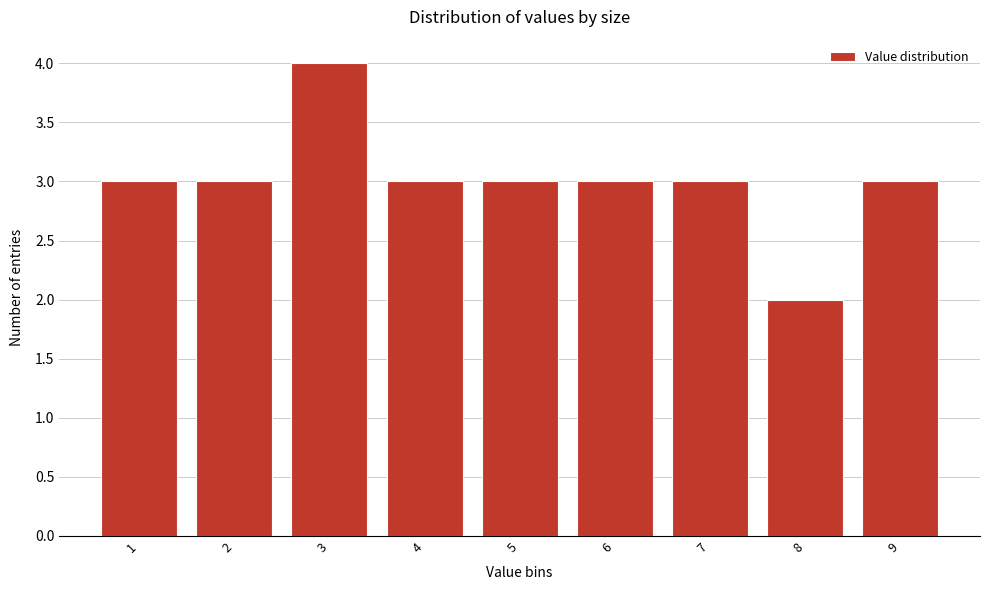

Reading left to right, what are all the values shown in this chart?

3	3	4	3	3	3	3	2	3